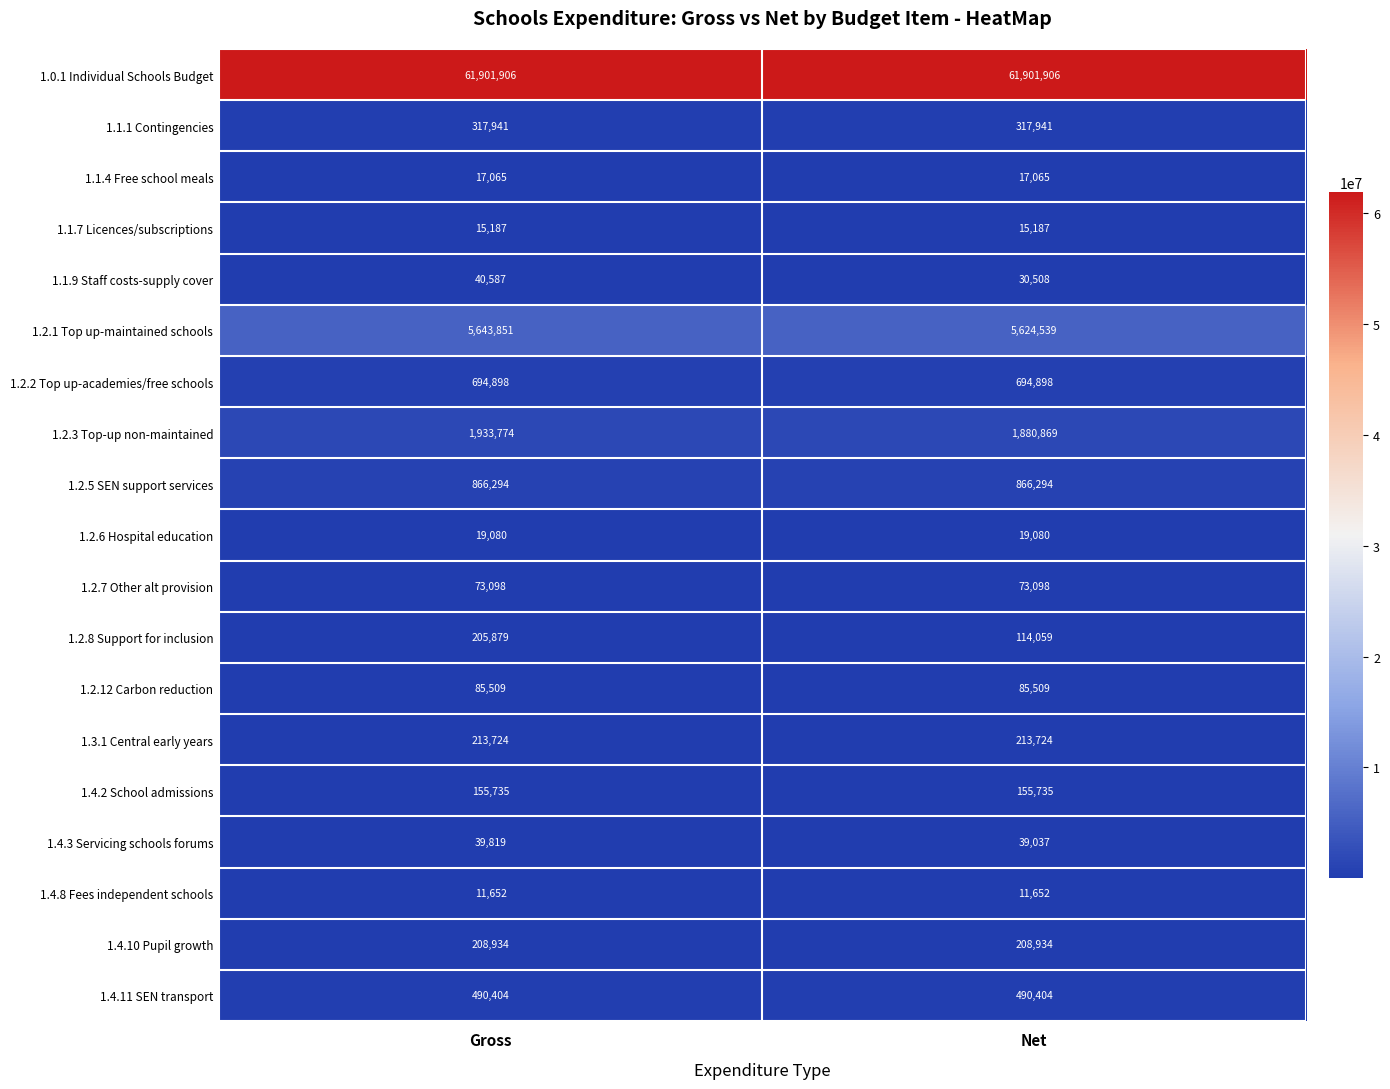

True or false: 1.4.3 Servicing schools forums has a value of 13993 at Net.

False